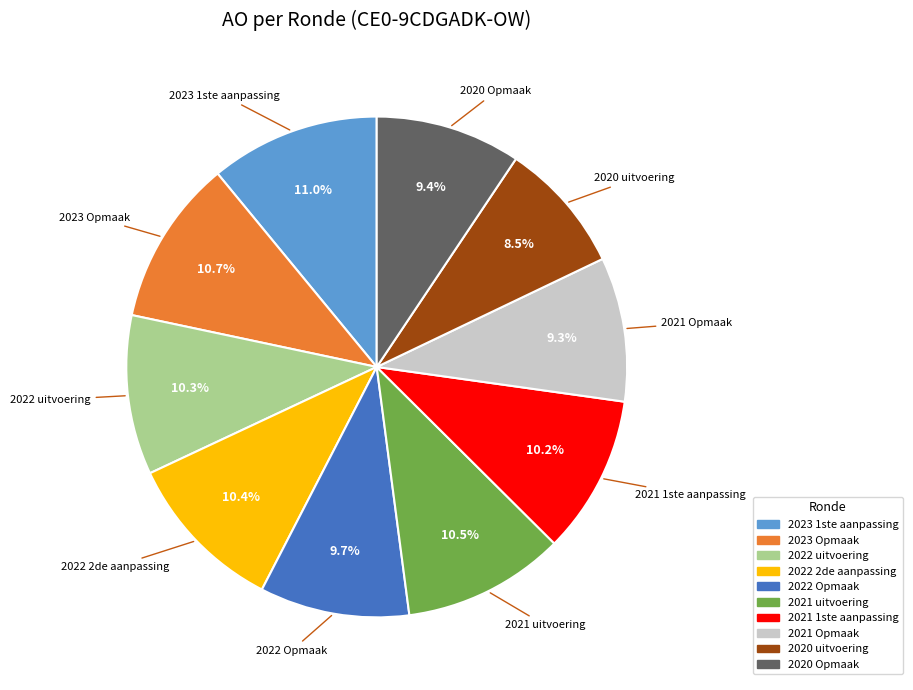

What is the total percentage of 2022 uitvoering and 2022 2de aanpassing?

20.7%